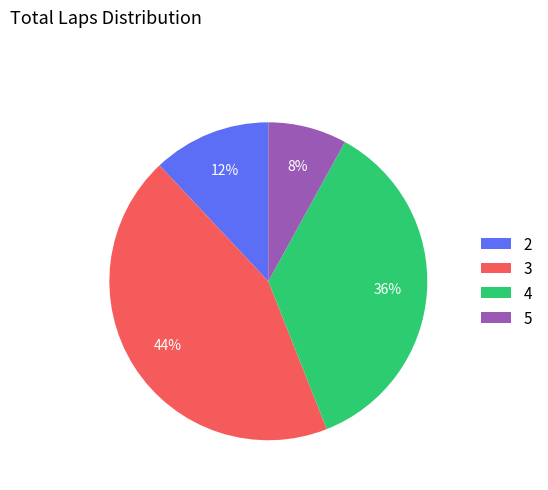

Which slice is the smallest?

5